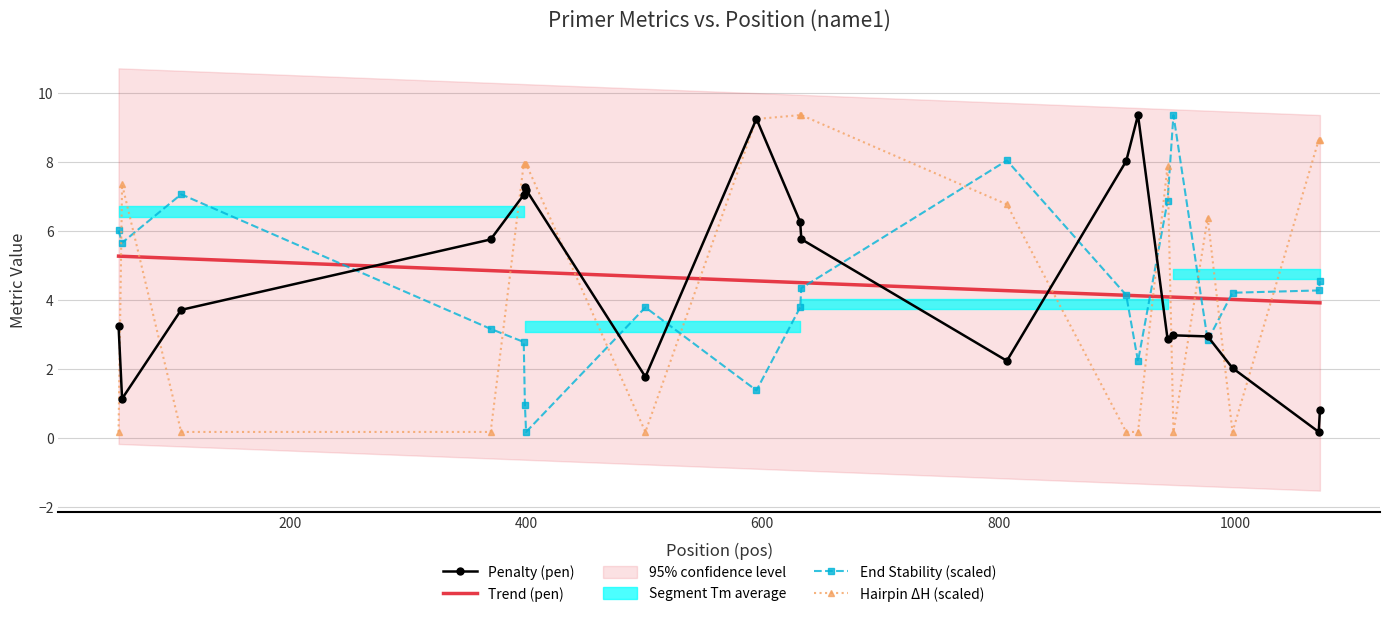

What is the lowest value of the Trend (pen) series?

3.9